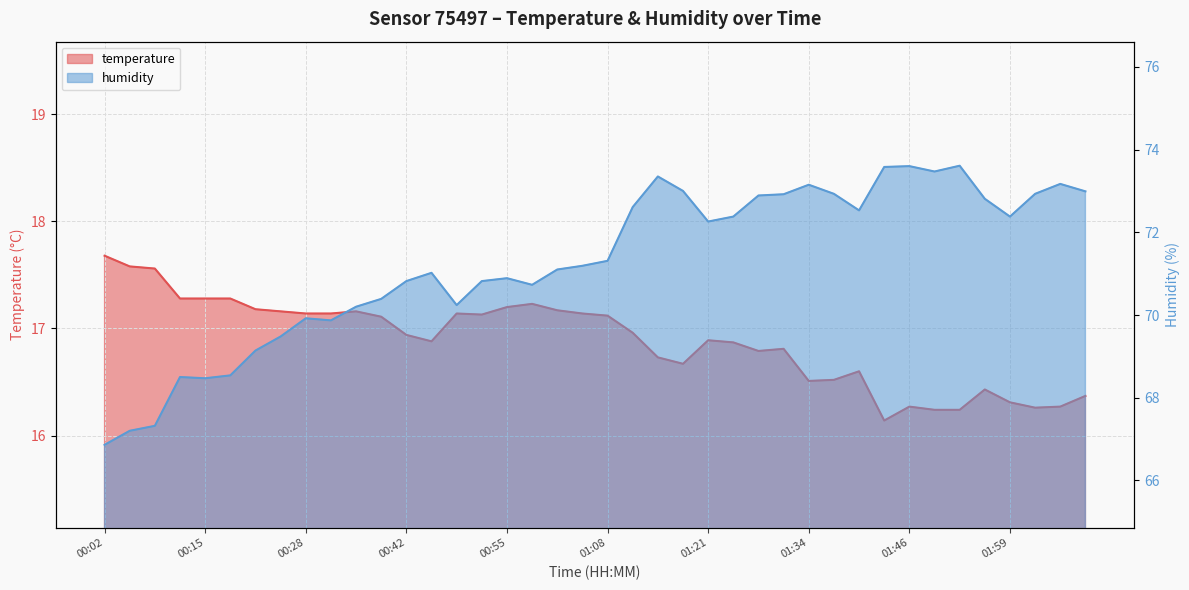

What are all the series names shown in the legend?

temperature, humidity